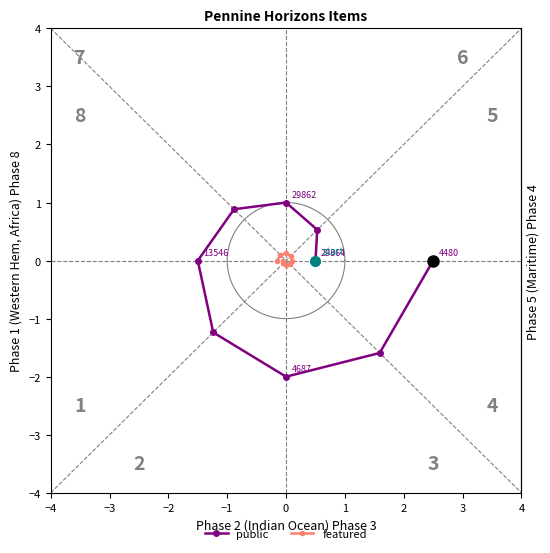

True or false: public has more than 1 points higher than both neighbors.

False